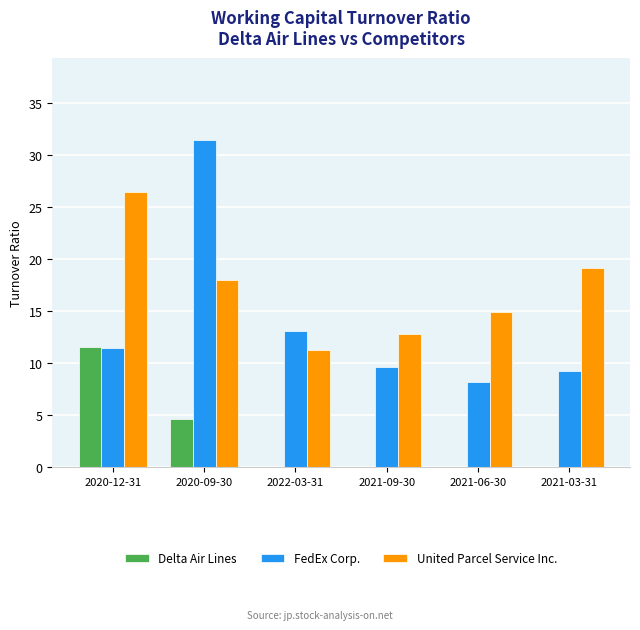

At which category is the sum across all series the highest?

2020-09-30